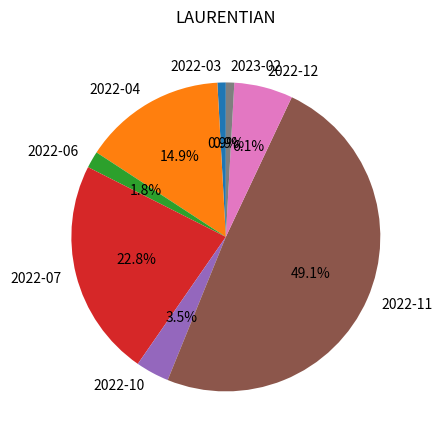

How much of the chart is everything except 2022-11?

50.9%